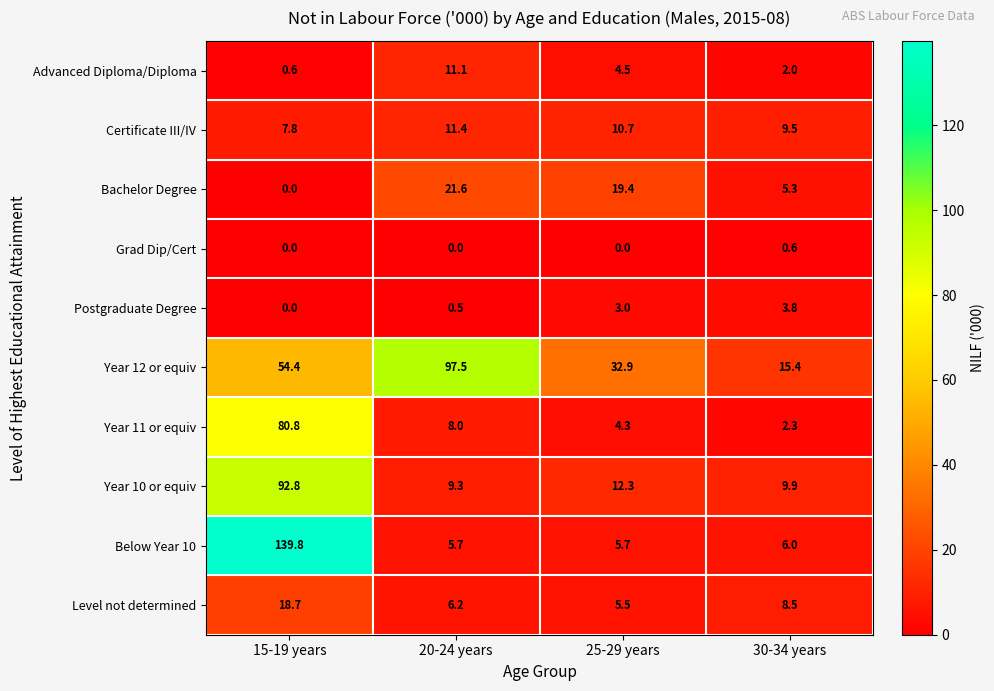

What is the spread (max minus min) of values at 25-29 years?

32.9